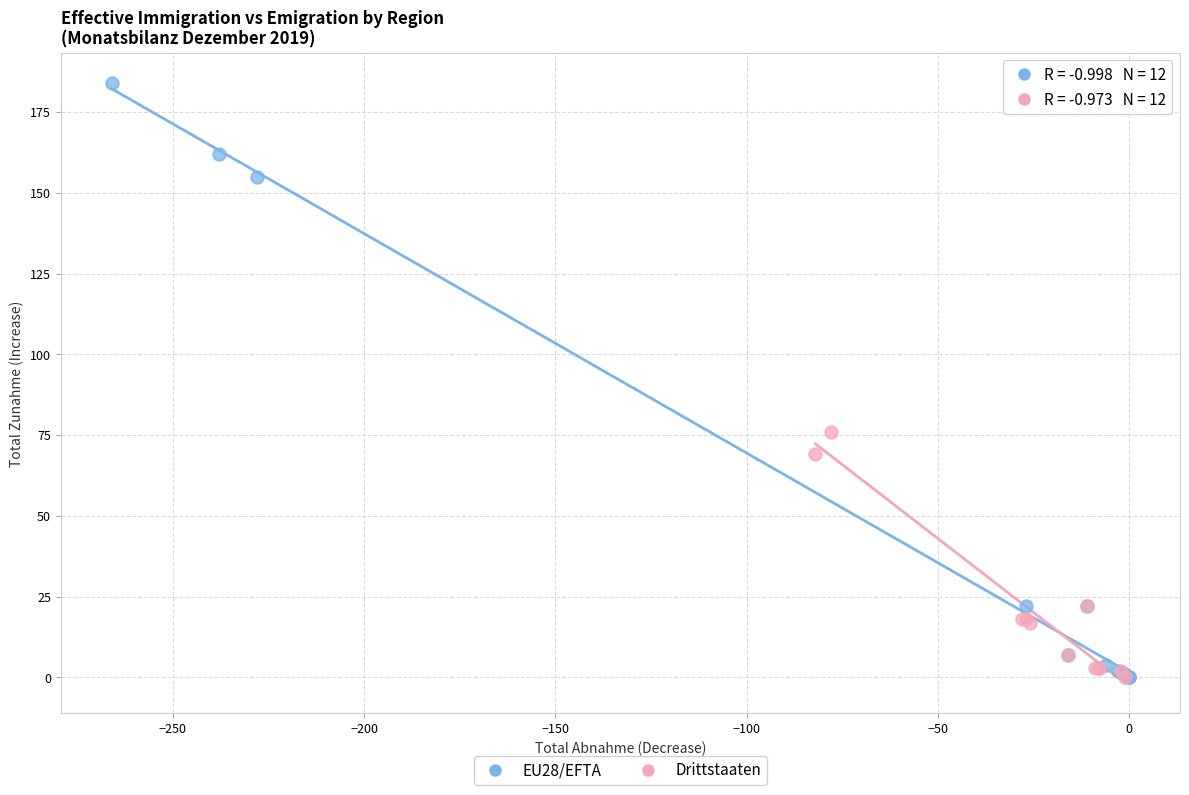

Which series has the widest spread of Y values?

EU28/EFTA